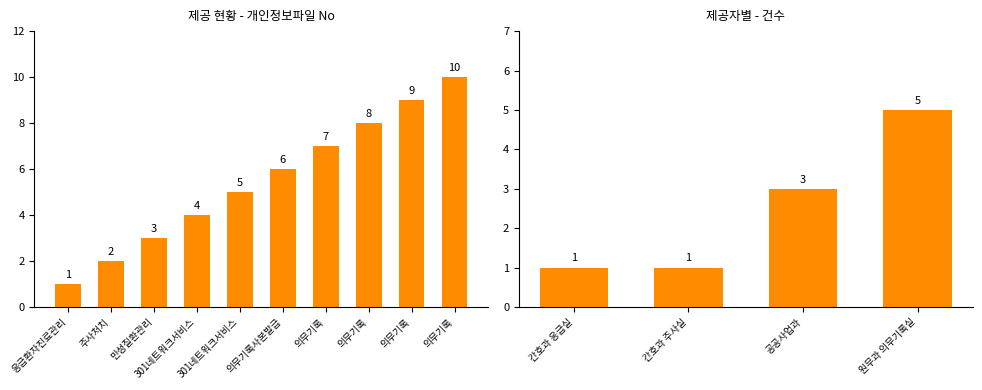

What is the label of the 4th bar from the left?

301네트워크서비스